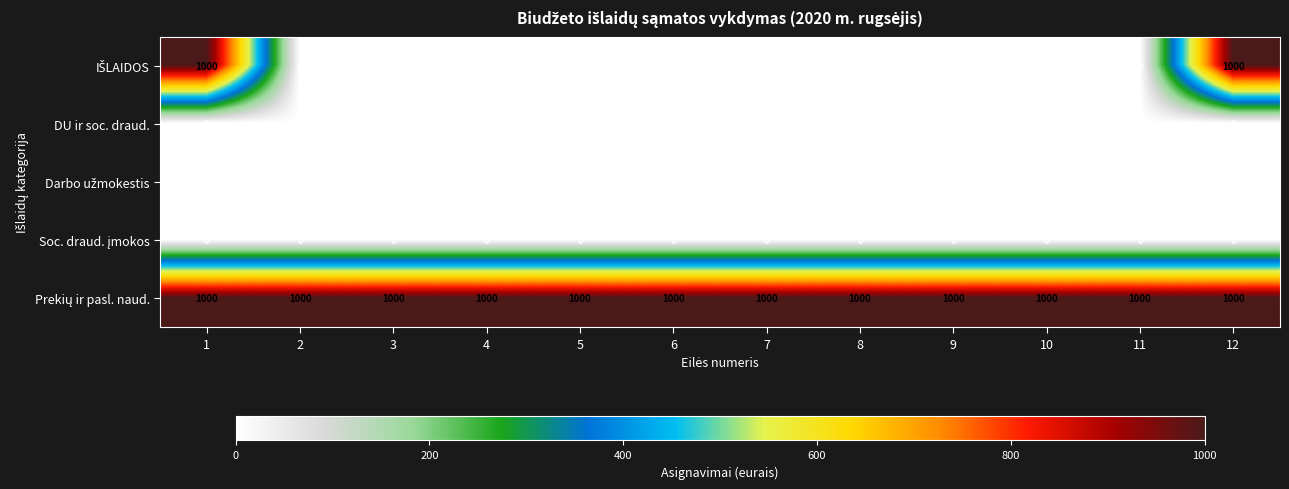

What is the difference between the highest and lowest values at 6?

1000